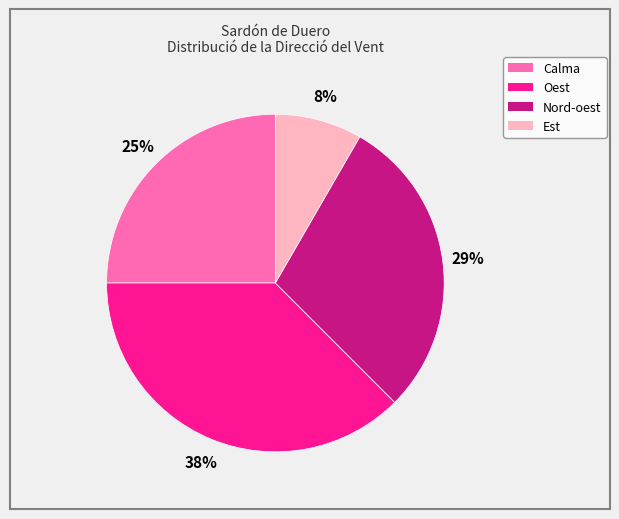

To the nearest percent, what percentage of the pie is Nord-oest?

29%